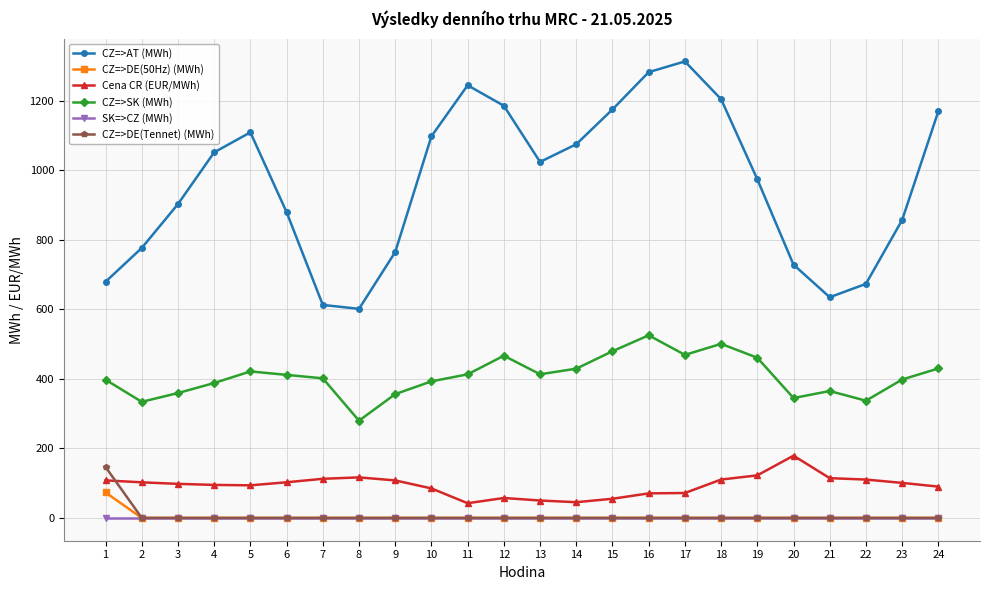

Which series has the largest range (max minus min)?

CZ=>AT (MWh)